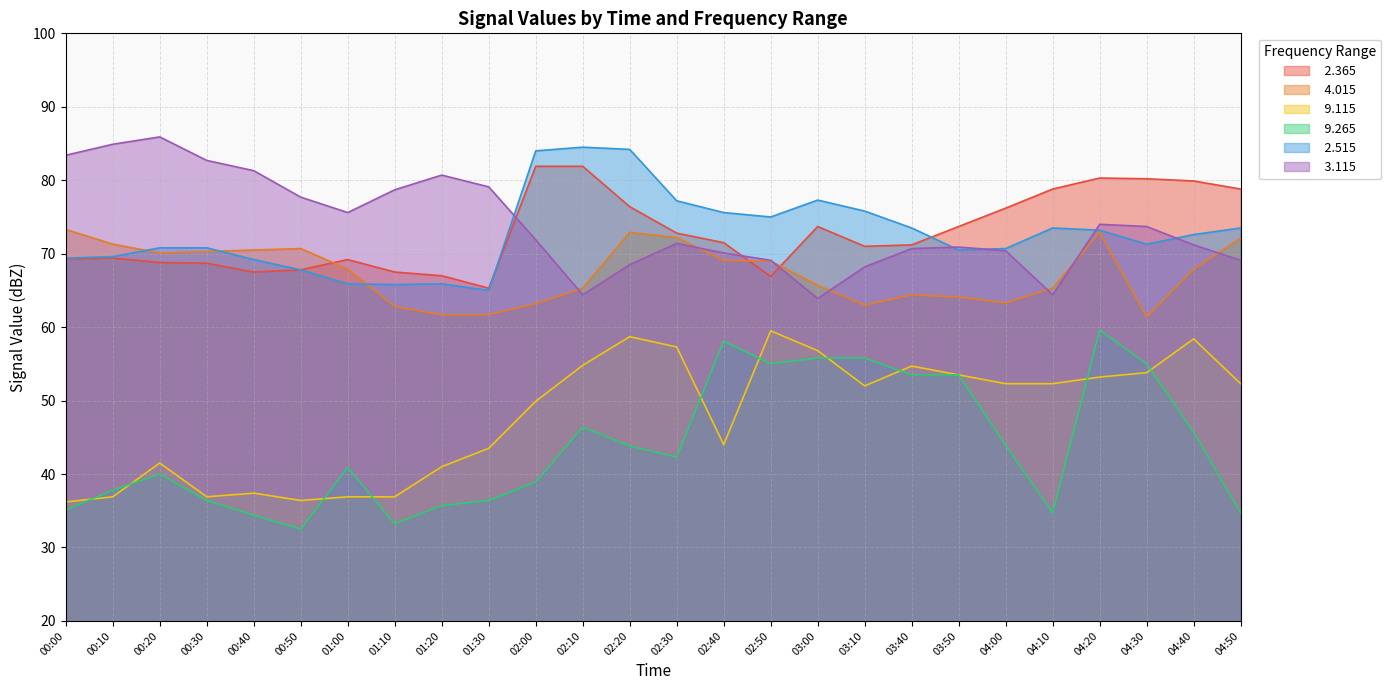

Reading right to left, what are all the values shown in this chart?

  2.365: 04:50=78.8	04:40=79.9	04:30=80.2	04:20=80.3	04:10=78.8	04:00=76.2	03:50=73.7	03:40=71.2	03:10=71.0	03:00=73.7	02:50=66.9	02:40=71.5	02:30=72.8	02:20=76.4	02:10=81.9	02:00=81.9	01:30=65.3	01:20=67.0	01:10=67.5	01:00=69.2	00:50=67.8	00:40=67.5	00:30=68.7	00:20=68.8	00:10=69.4	00:00=69.3
  4.015: 04:50=72.1	04:40=67.9	04:30=61.4	04:20=72.9	04:10=65.3	04:00=63.3	03:50=64.1	03:40=64.4	03:10=63.0	03:00=65.7	02:50=69.0	02:40=69.1	02:30=72.2	02:20=72.9	02:10=65.3	02:00=63.2	01:30=61.7	01:20=61.7	01:10=62.8	01:00=67.9	00:50=70.7	00:40=70.5	00:30=70.3	00:20=70.1	00:10=71.3	00:00=73.3
  9.115: 04:50=52.3	04:40=58.4	04:30=53.8	04:20=53.2	04:10=52.3	04:00=52.3	03:50=53.5	03:40=54.7	03:10=52.0	03:00=56.8	02:50=59.5	02:40=44.0	02:30=57.3	02:20=58.7	02:10=54.8	02:00=49.9	01:30=43.5	01:20=41.0	01:10=36.9	01:00=36.9	00:50=36.4	00:40=37.4	00:30=36.9	00:20=41.5	00:10=36.9	00:00=36.2
  9.265: 04:50=34.7	04:40=45.7	04:30=55.0	04:20=59.6	04:10=34.7	04:00=43.9	03:50=53.5	03:40=53.5	03:10=55.8	03:00=55.8	02:50=55.0	02:40=58.1	02:30=42.3	02:20=43.8	02:10=46.4	02:00=38.9	01:30=36.4	01:20=35.7	01:10=33.2	01:00=40.9	00:50=32.5	00:40=34.4	00:30=36.4	00:20=40.0	00:10=37.8	00:00=35.1
  2.515: 04:50=73.5	04:40=72.6	04:30=71.3	04:20=73.2	04:10=73.5	04:00=70.7	03:50=70.5	03:40=73.5	03:10=75.8	03:00=77.3	02:50=75.0	02:40=75.6	02:30=77.2	02:20=84.2	02:10=84.5	02:00=84.0	01:30=65.0	01:20=65.9	01:10=65.8	01:00=65.9	00:50=67.8	00:40=69.2	00:30=70.8	00:20=70.8	00:10=69.6	00:00=69.4
  3.115: 04:50=69.1	04:40=71.2	04:30=73.7	04:20=74.0	04:10=64.4	04:00=70.4	03:50=70.9	03:40=70.7	03:10=68.2	03:00=63.9	02:50=69.1	02:40=70.1	02:30=71.4	02:20=68.5	02:10=64.4	02:00=71.9	01:30=79.1	01:20=80.7	01:10=78.7	01:00=75.6	00:50=77.7	00:40=81.3	00:30=82.7	00:20=85.9	00:10=84.9	00:00=83.4